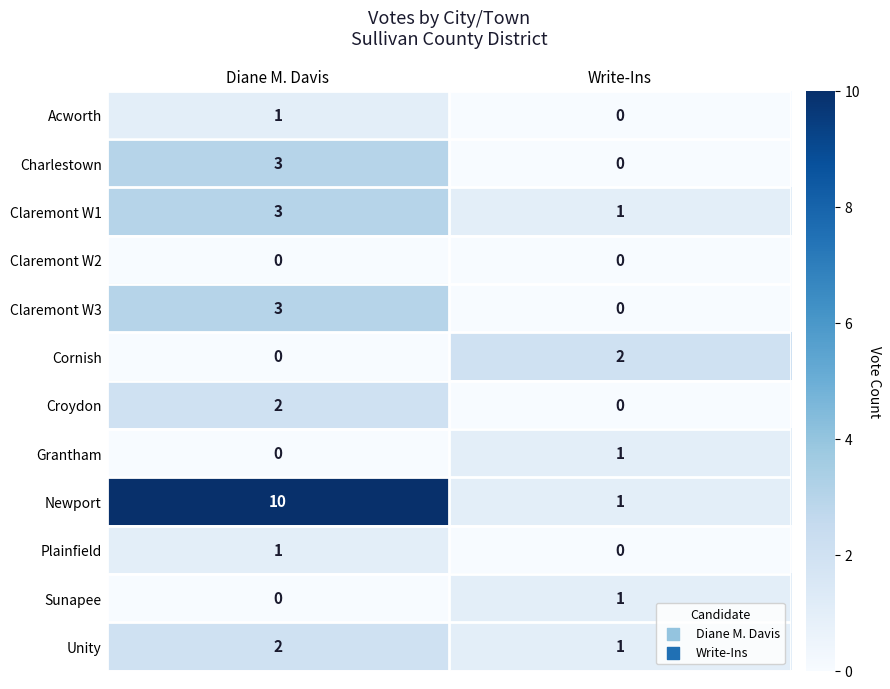

Where is Acworth nearest to the value 0?

Write-Ins